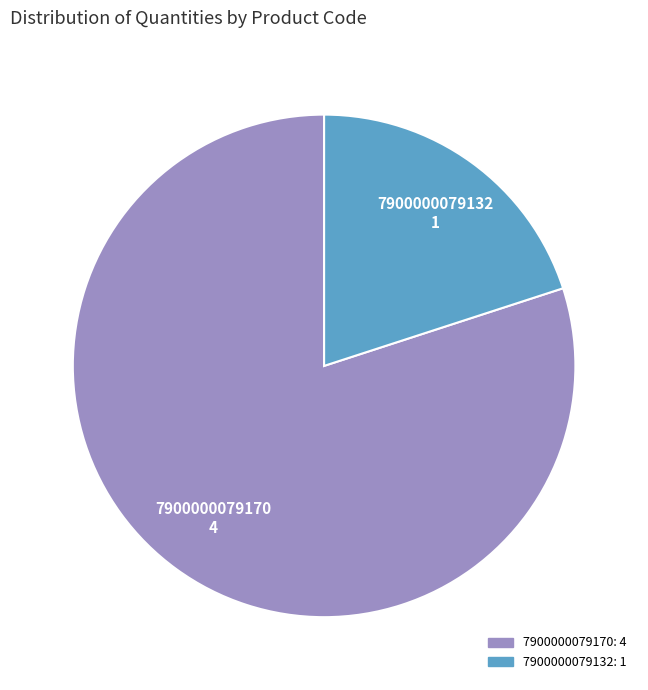

Which slice is the largest?

7900000079170